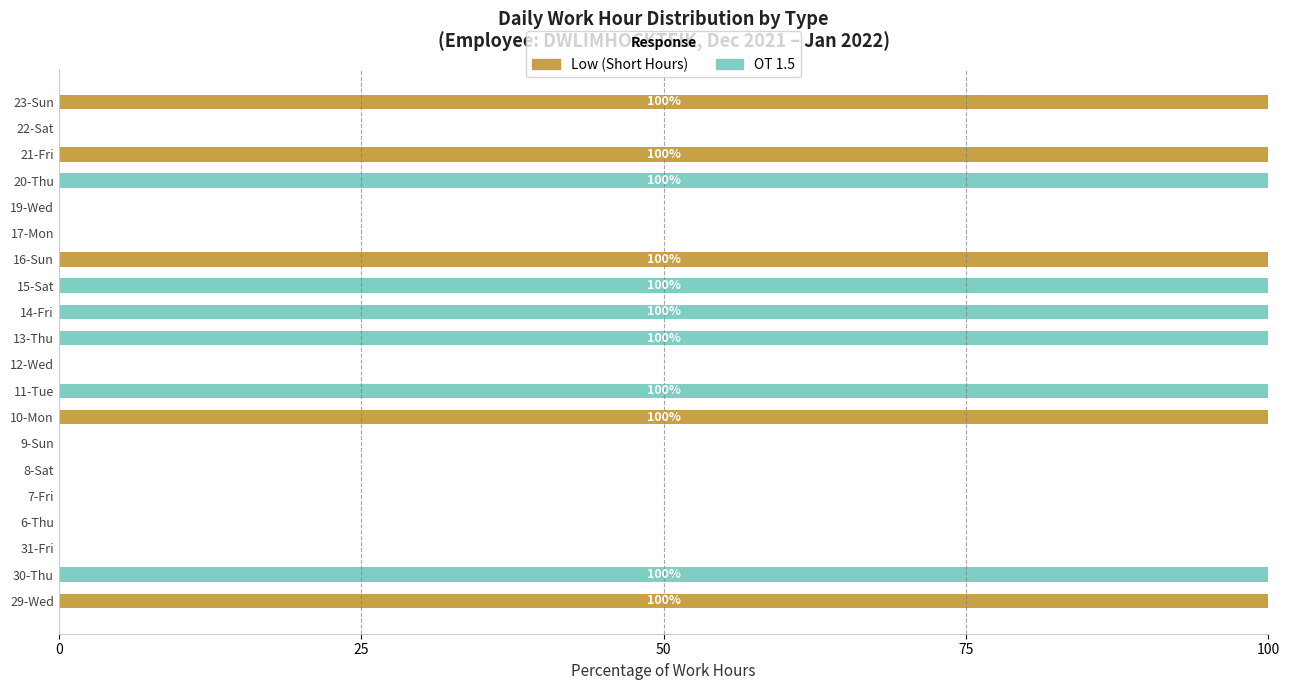

What is the total value across all series at 30-Thu?

100